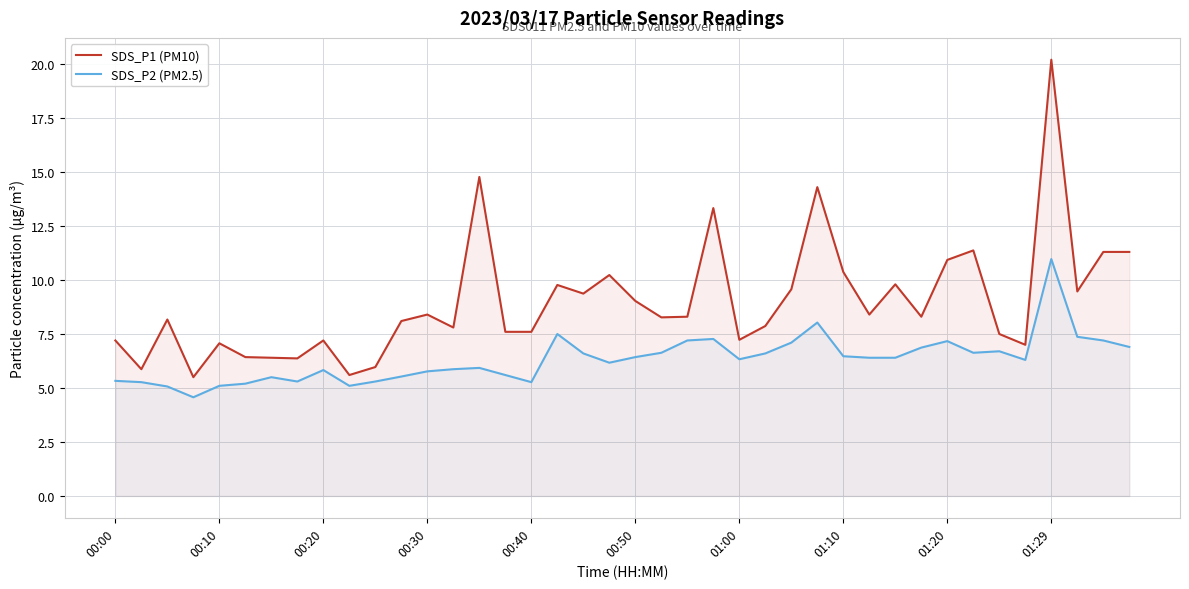

True or false: SDS_P1 (PM10) and SDS_P2 (PM2.5) intersect in this chart.

False